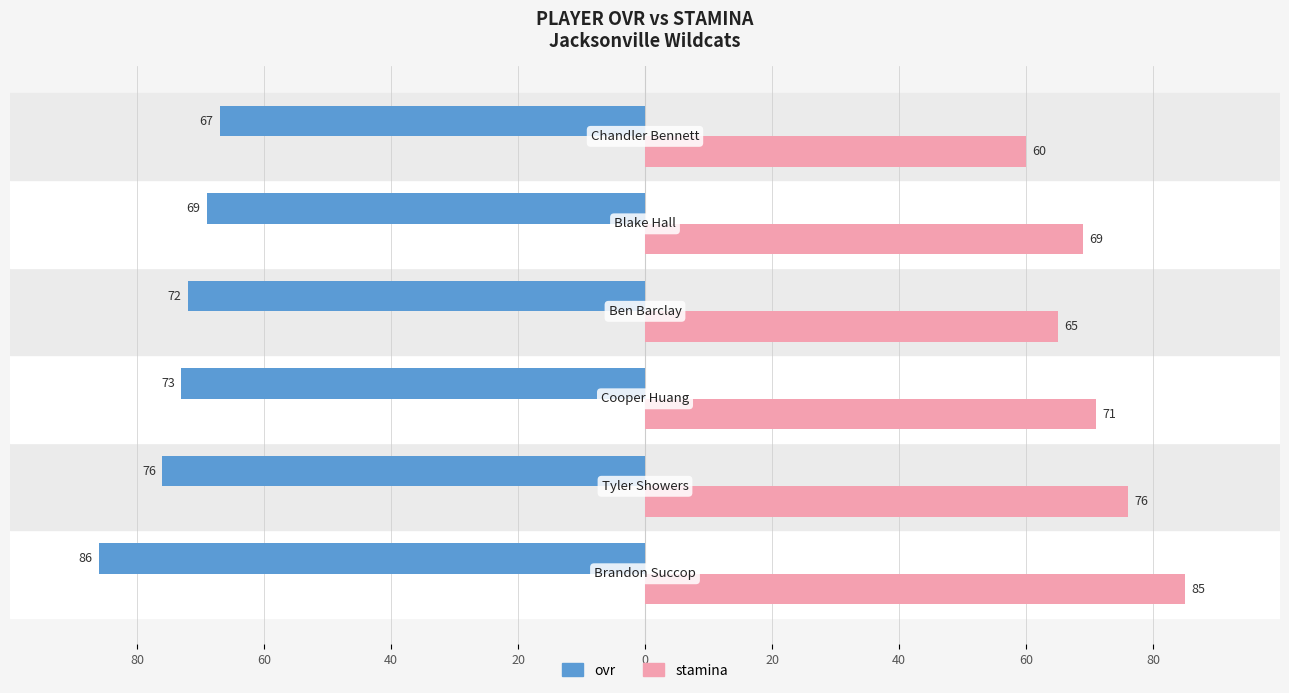

What are all the series names shown in the legend?

ovr, stamina